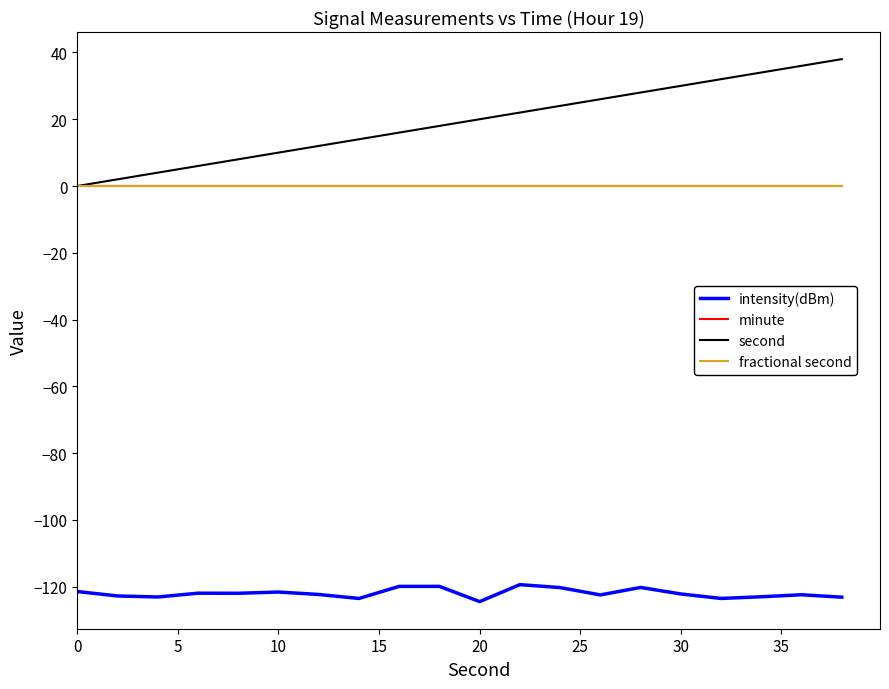

True or false: fractional second and second intersect in this chart.

False